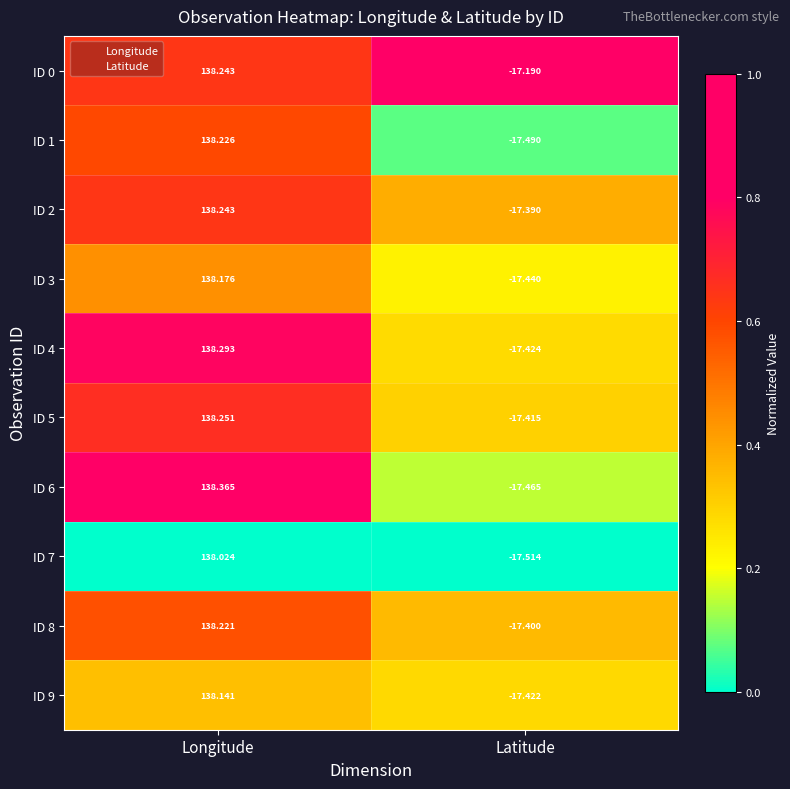

Which category has the highest value in the ID 5 series?

Longitude